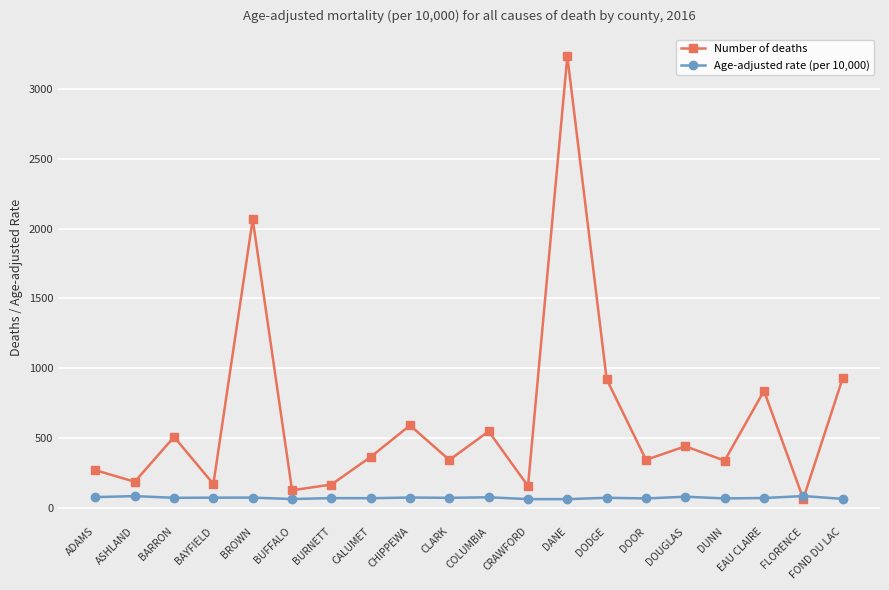

What is the label of the 14th point from the right?

BURNETT